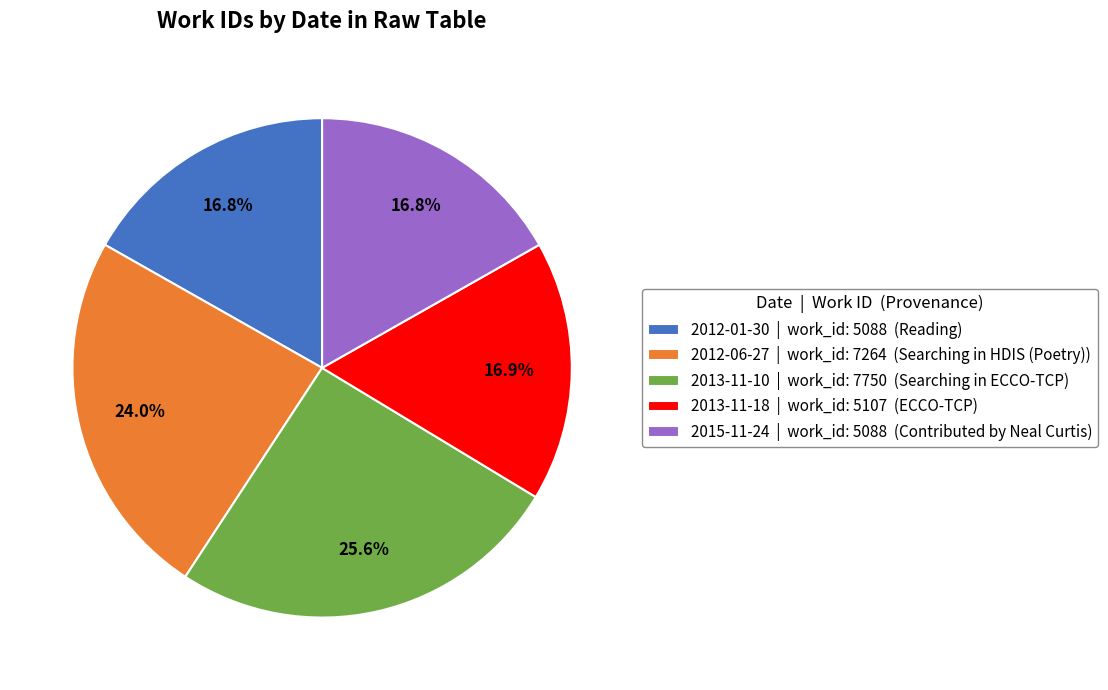

How many segments does this pie chart have?

5